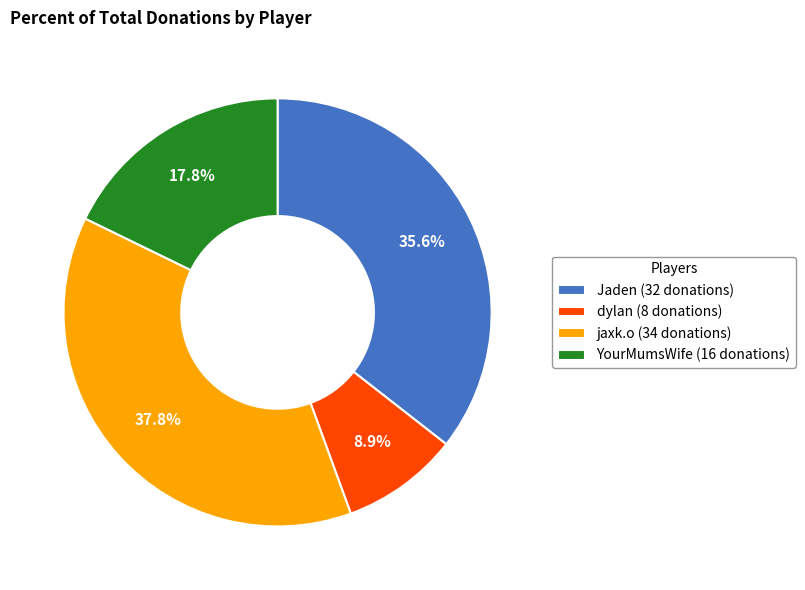

How many slices are in this pie chart?

4